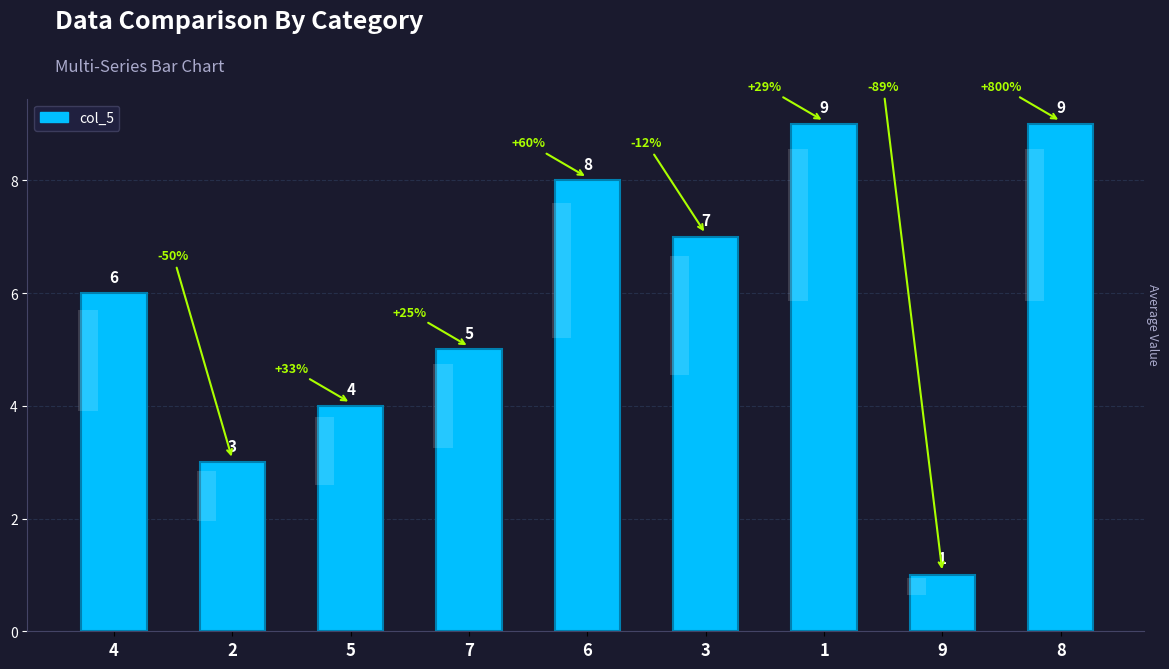

Is it true that the value at 1 is 9?

True